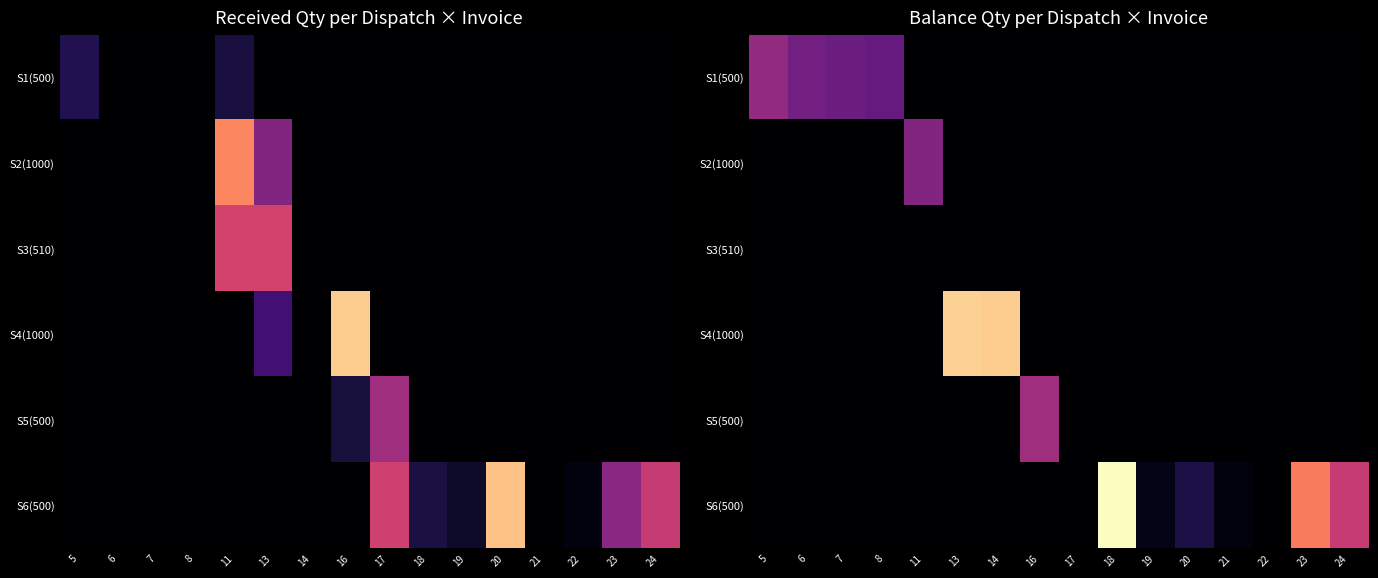

How many positive values does the S2(1000) series have?

1